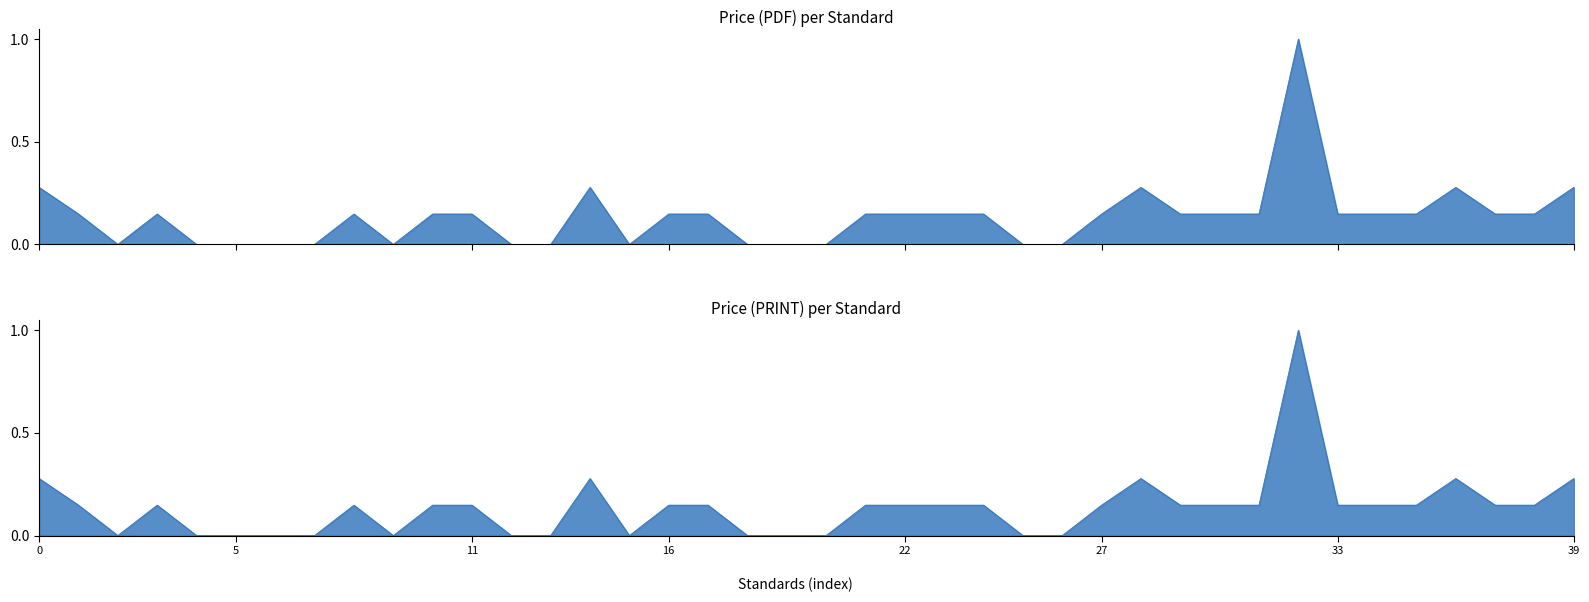

Is the value of Price (PRINT) at ASTM D3514 greater than the value of Price (PDF) at ASTM D1464?

Yes